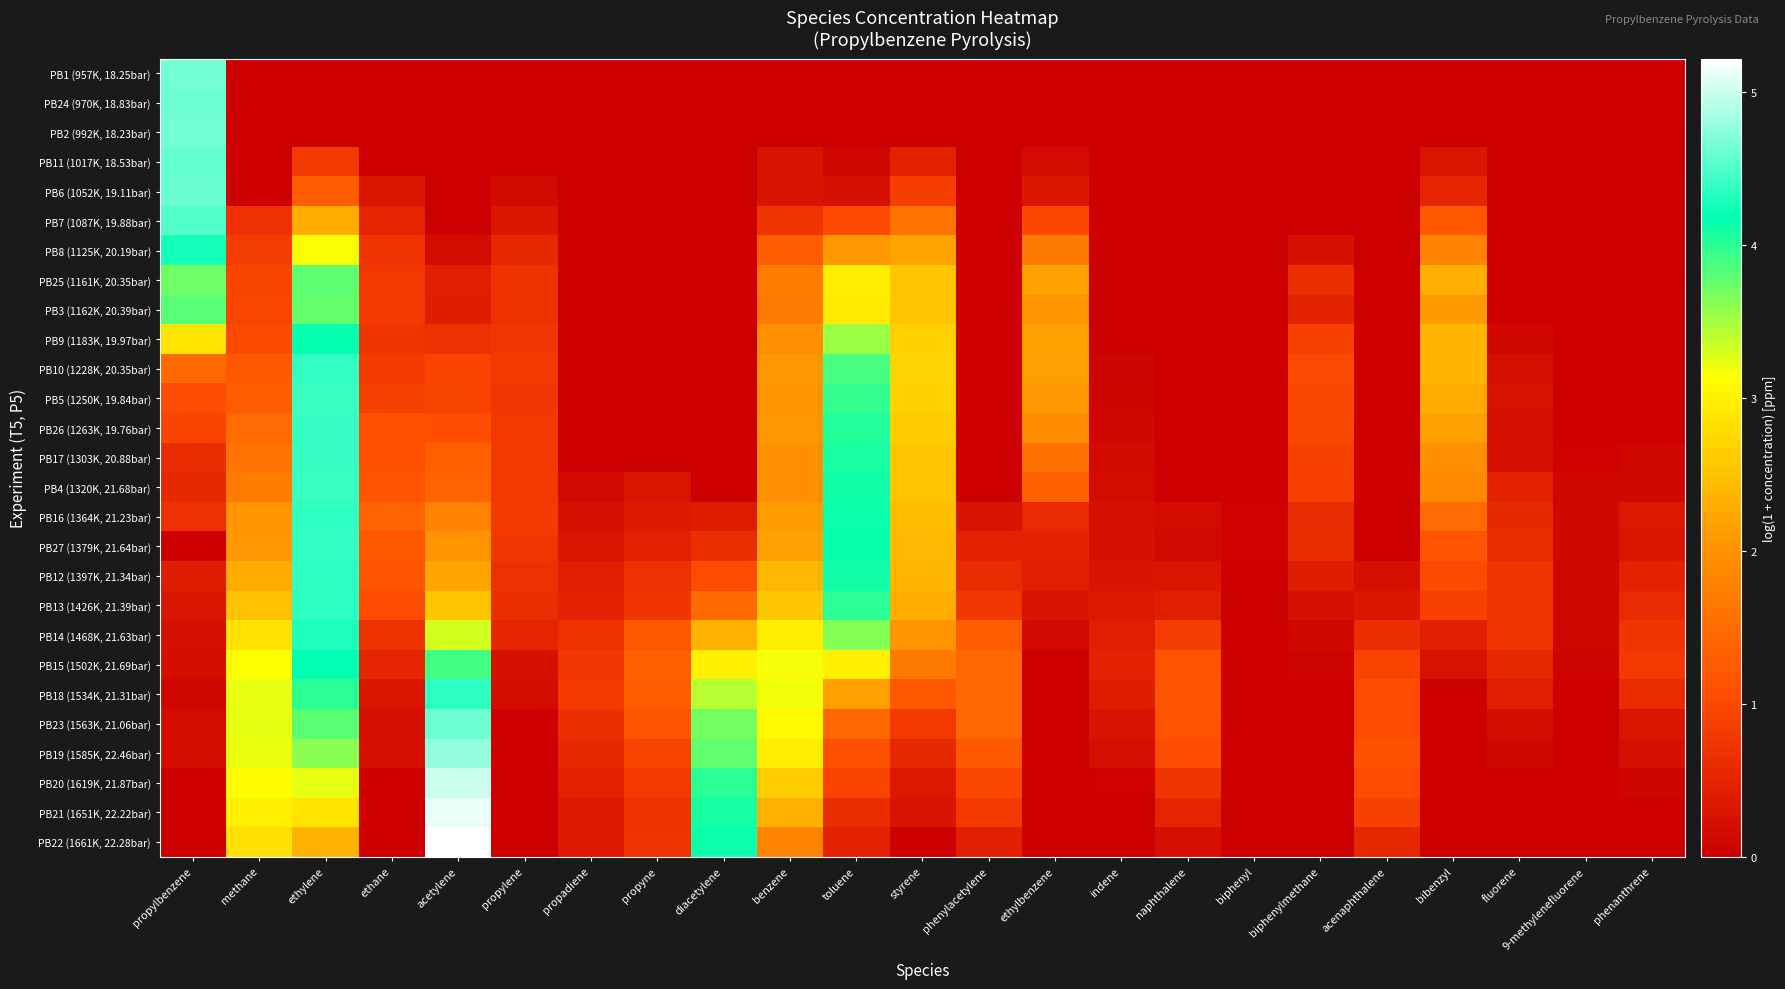

Which series has the largest range (max minus min)?

PB22 (1661K, 22.28bar)